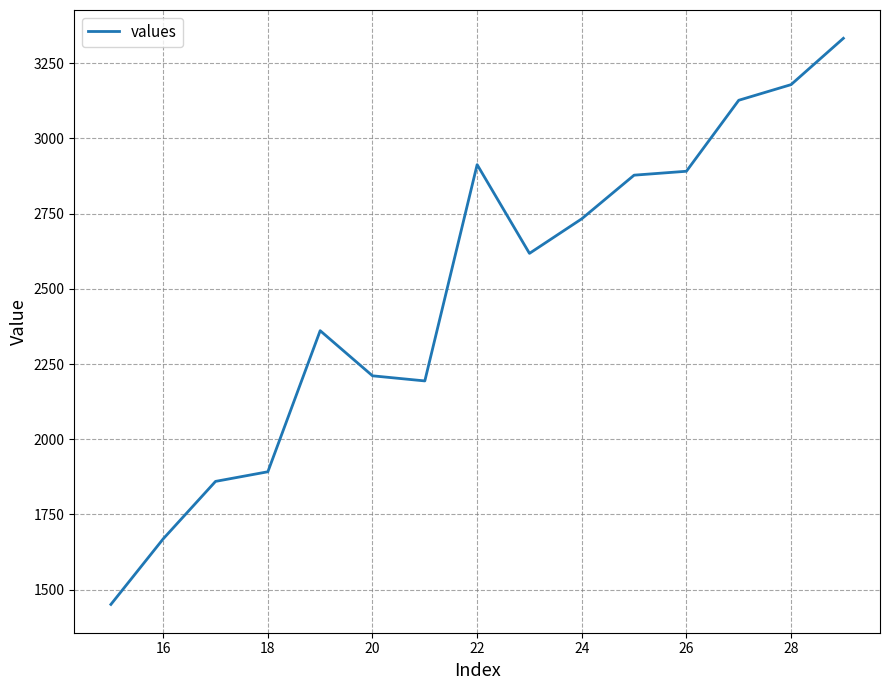

What is the smallest value displayed?

1451